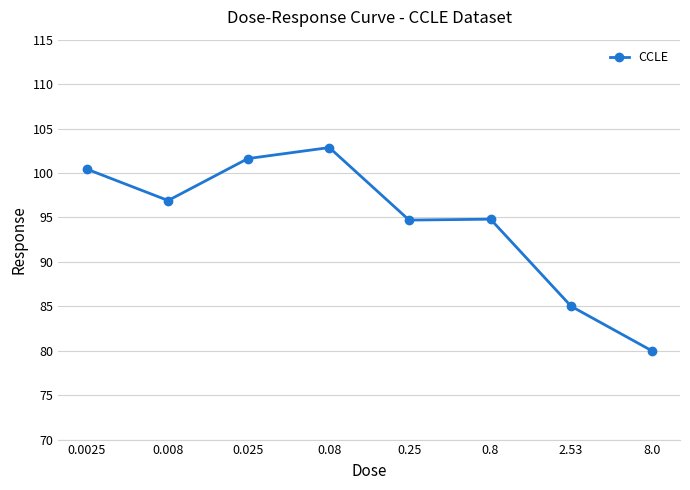

What is the sum of all values?

756.3